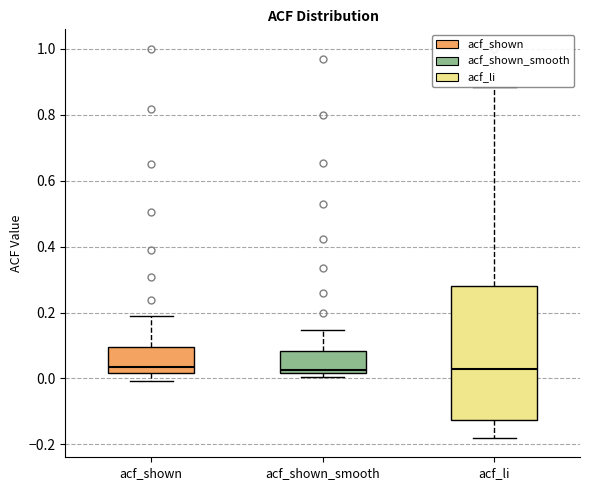

Reading left to right, read every box against the y-axis: the position of its median line, the range the box covers, and the ends of its whiskers. The values are not printed on the chart, so give them approximately, as read against the axis.

acf_shown: median 0.04, box 0.02 to 0.10, whiskers 0.00 to 0.20
acf_shown_smooth: median 0.02 (just above the box's lower edge), box 0.02 to 0.08, whiskers 0.00 to 0.14
acf_li: median 0.04, box -0.12 to 0.28, whiskers -0.18 to 0.88